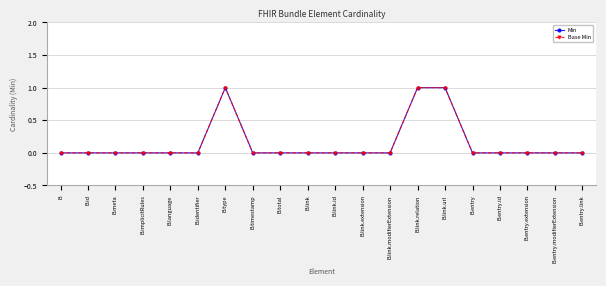

Is it true that Min equals 0 at B.identifier?

True